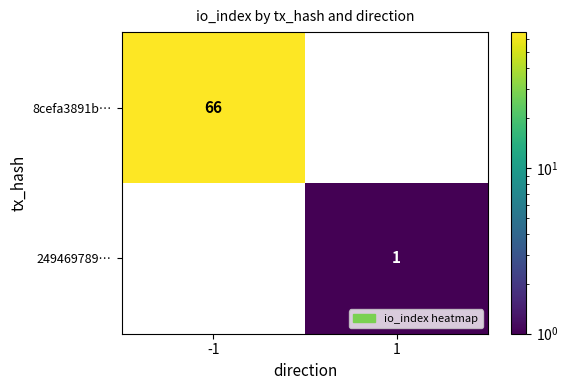

List the series in order of their peak value, lowest first.

249469789…, 8cefa3891b…